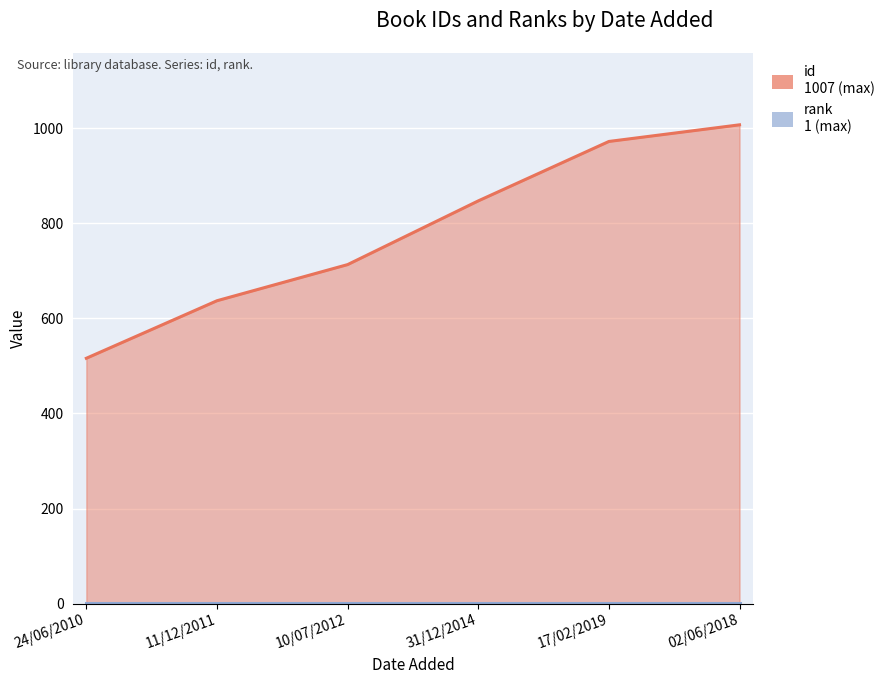

What is the change in value from 11/12/2011 to 10/07/2012?

+76